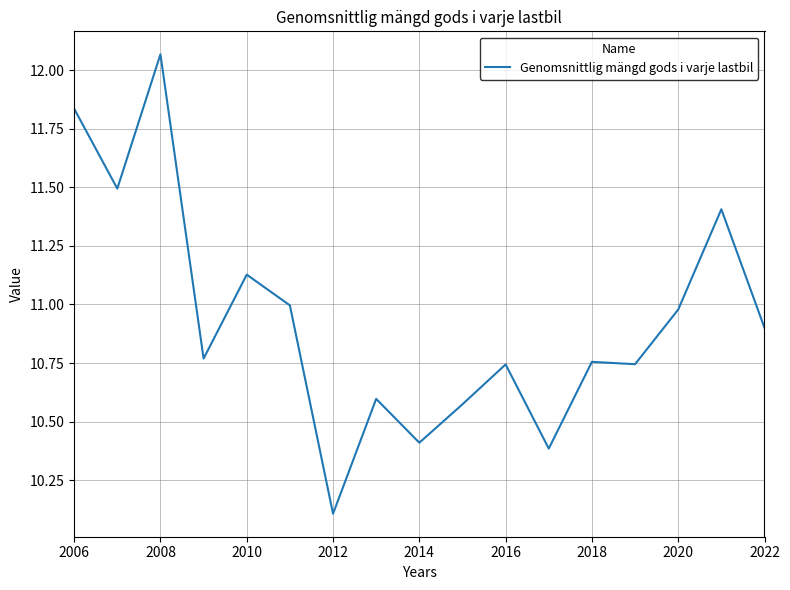

Is this an area chart (filled region under the line)?

No